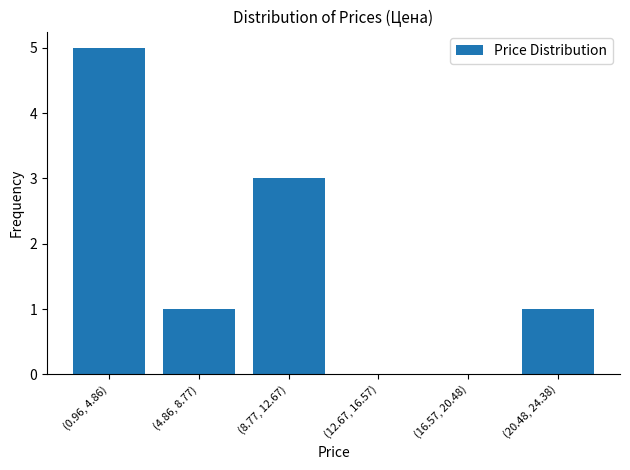

Reading left to right, extract all data points from this chart.

(0.96, 4.86)=5	(4.86, 8.77)=1	(8.77, 12.67)=3	(12.67, 16.57)=0	(16.57, 20.48)=0	(20.48, 24.38)=1